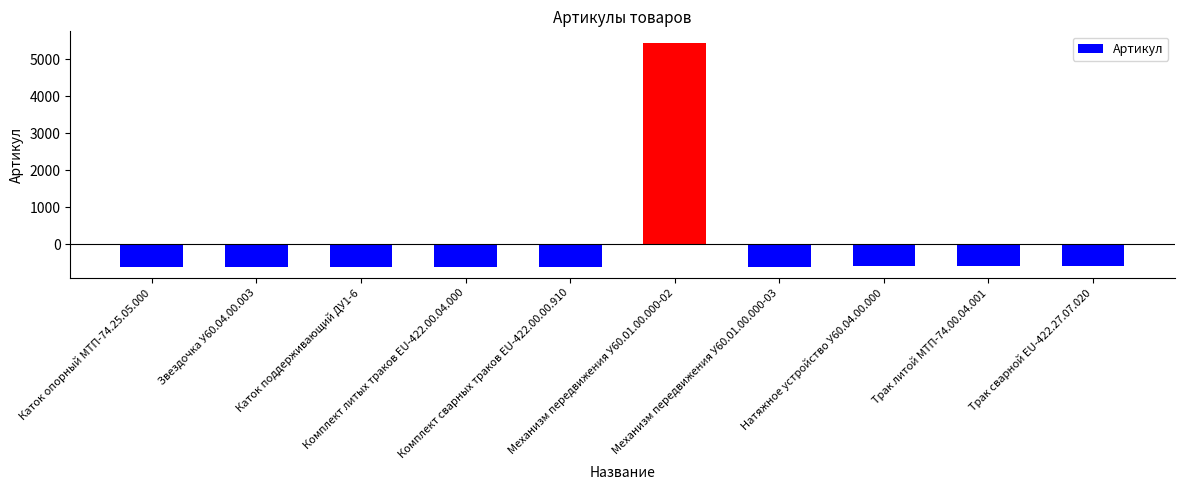

What is the value of the 4th bar from the left?

-607